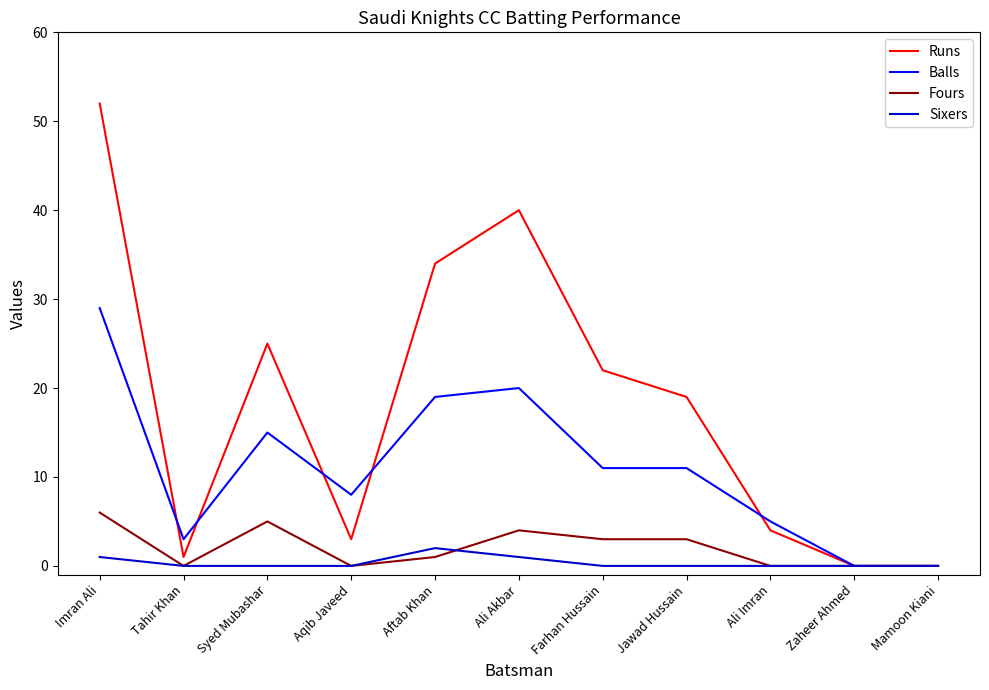

Where does the Balls series first go above 11?

Imran Ali